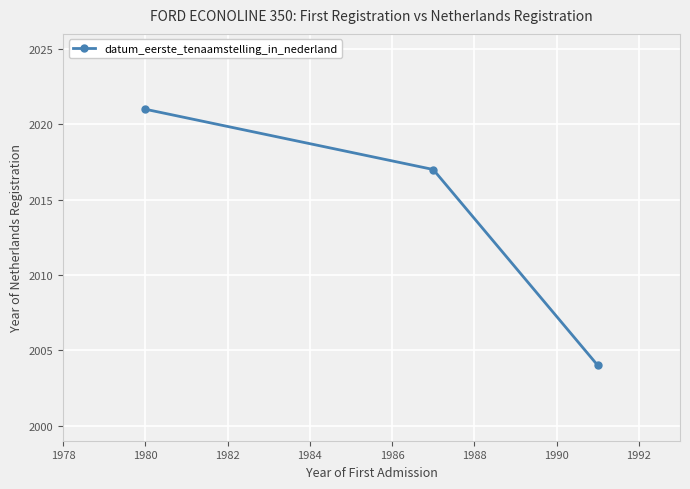

How many values are below 2017?

1